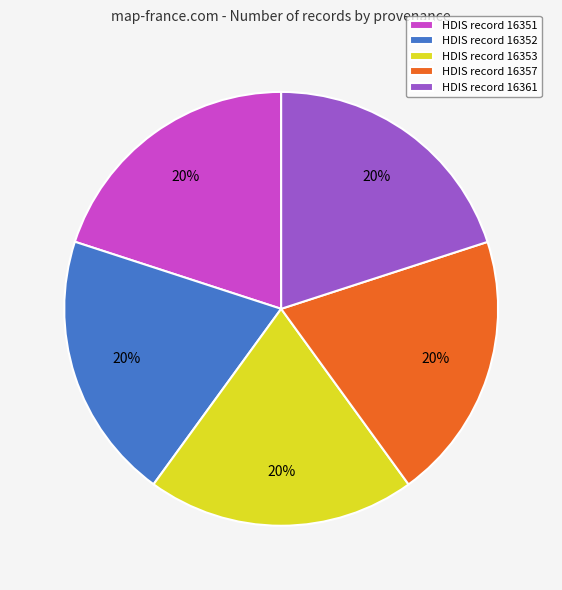

Is HDIS record 16357 the majority of the pie?

No